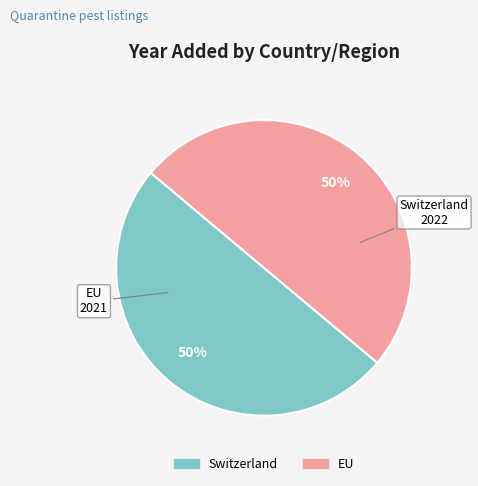

To the nearest percent, what portion does EU represent?

50%